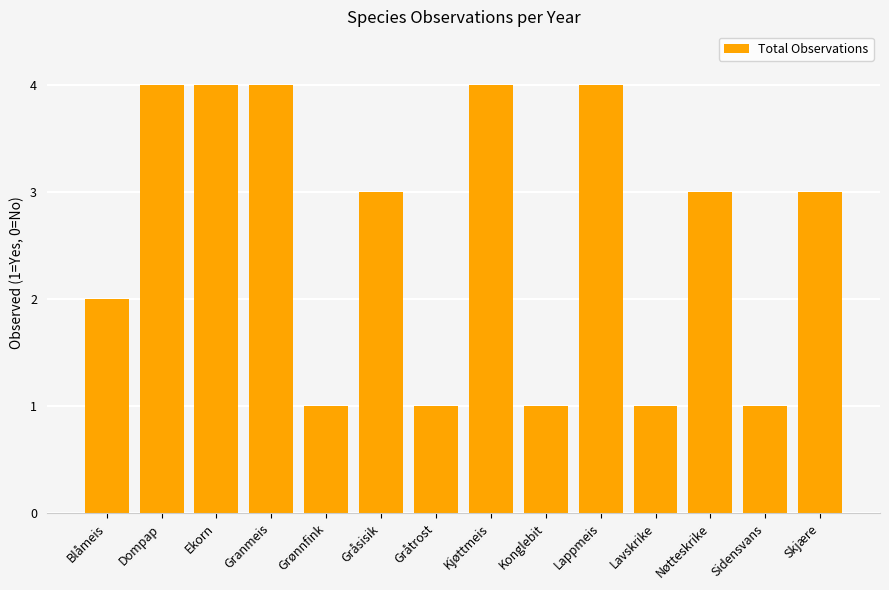

True or false: the data shows 4 at Dompap.

True